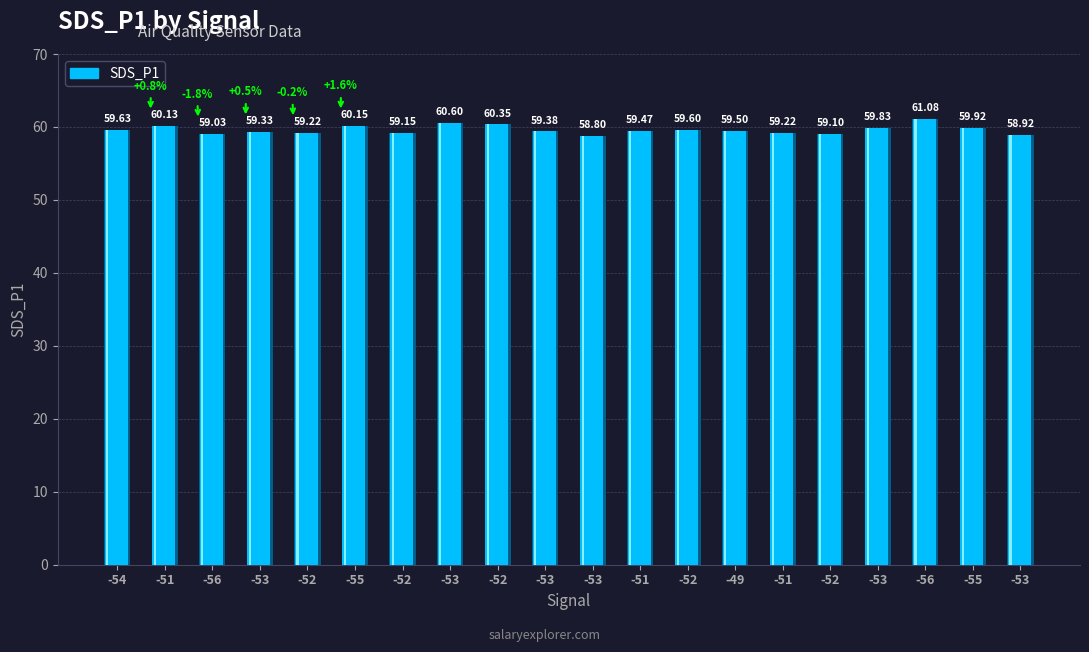

Where does the data first go above 59?

-54